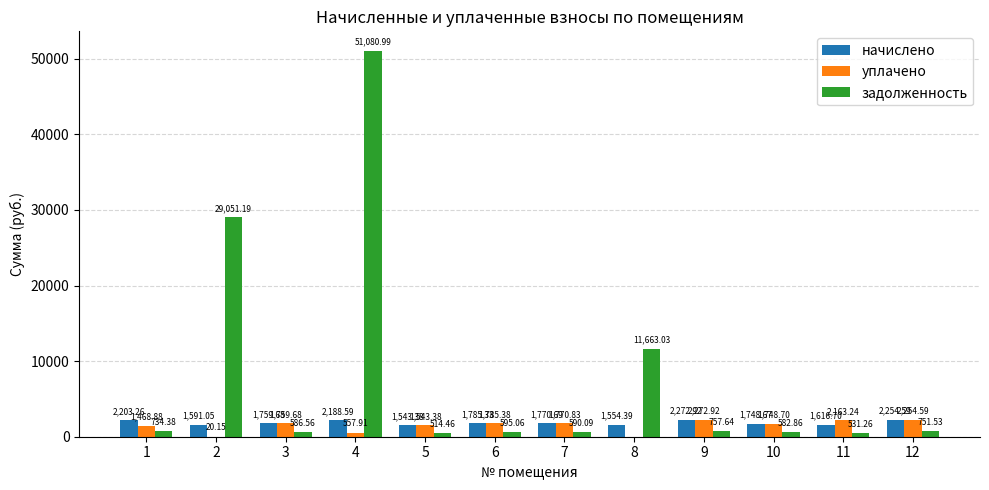

What is the total value across all series at 6?

4165.8